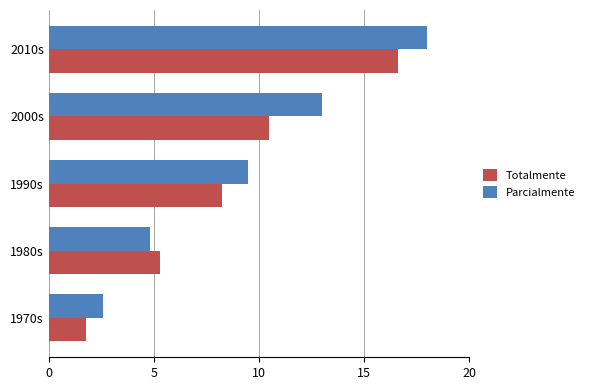

What is the lowest value of the Totalmente series?

1.8